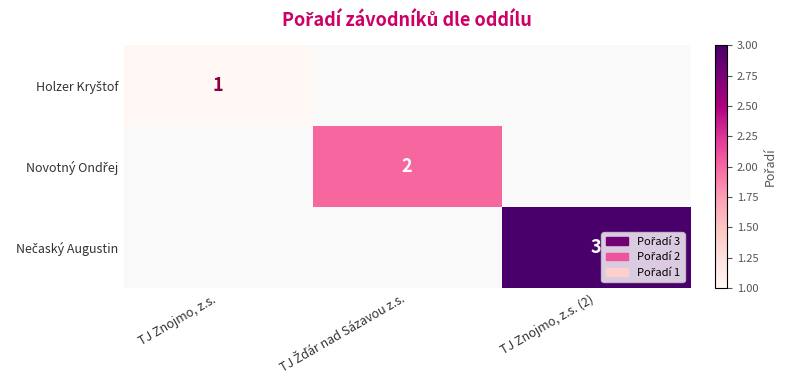

At which label does Novotný Ondřej reach its minimum?

TJ Znojmo, z.s.